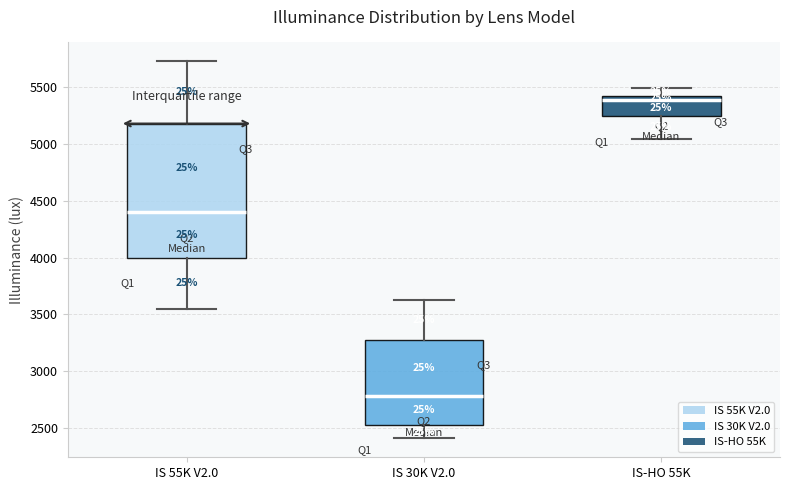

Reading left to right, read every box against the y-axis: the position of its median line, the range the box covers, and the ends of its whiskers. The values are not printed on the chart, so give them approximately, as read against the axis.

IS 55K V2.0: median 4400, box 4000 to 5200, whiskers 3550 to 5750
IS 30K V2.0: median 2800, box 2550 to 3300, whiskers 2400 to 3600
IS-HO 55K: median 5400 (just below the box's upper edge), box 5250 to 5400, whiskers 5050 to 5500